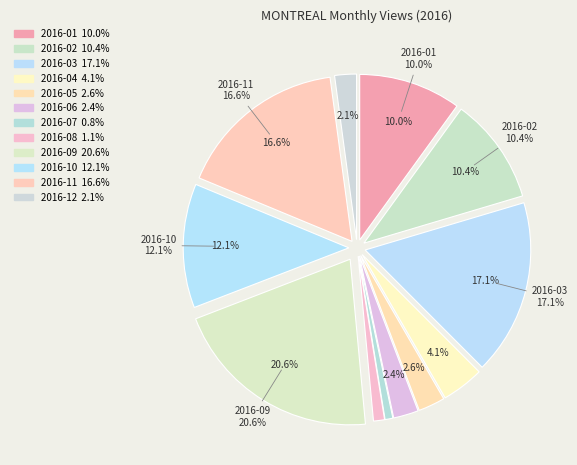

Does any single category account for the majority?

No